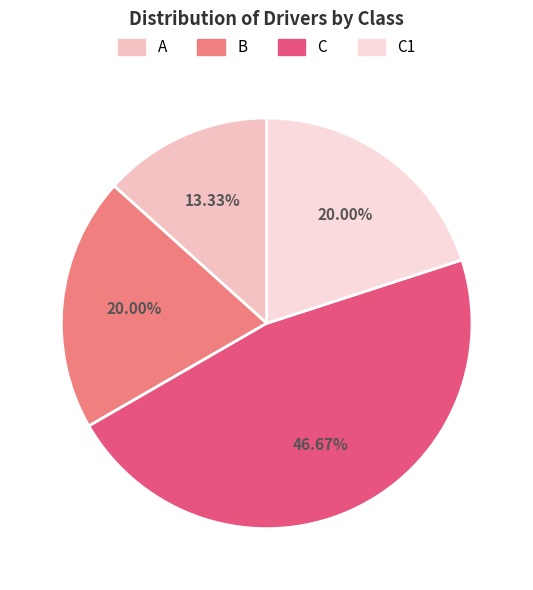

To the nearest percent, what is the difference between the largest and smallest slice percentages?

33%